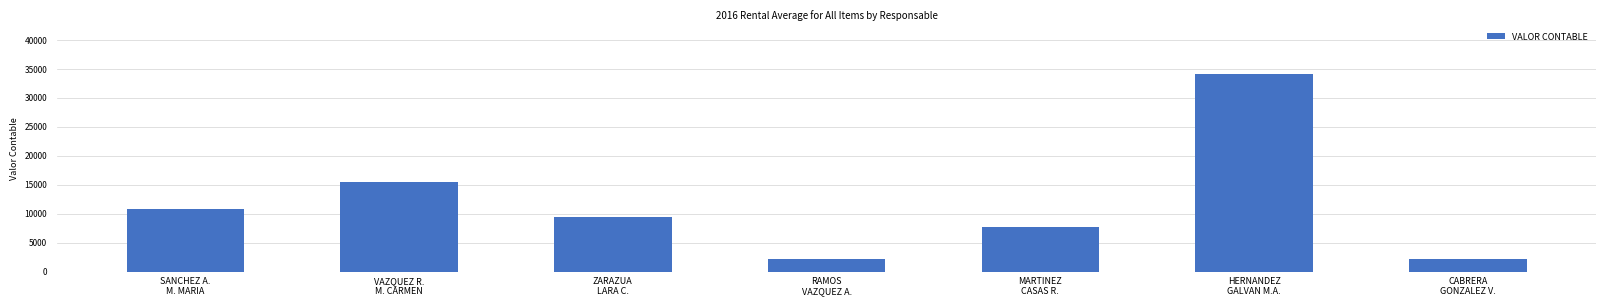

What is the difference between the second highest and minimum values?

13350